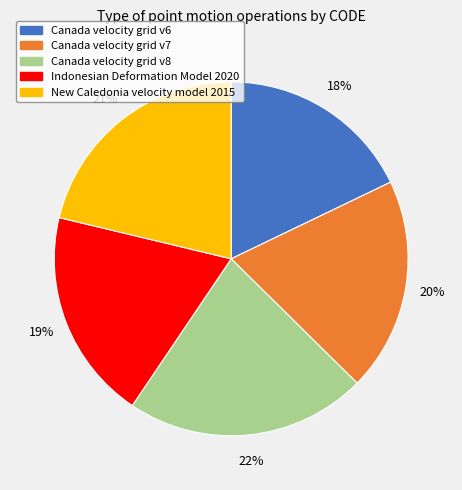

Between Canada velocity grid v7 and New Caledonia velocity model 2015, which is larger?

New Caledonia velocity model 2015